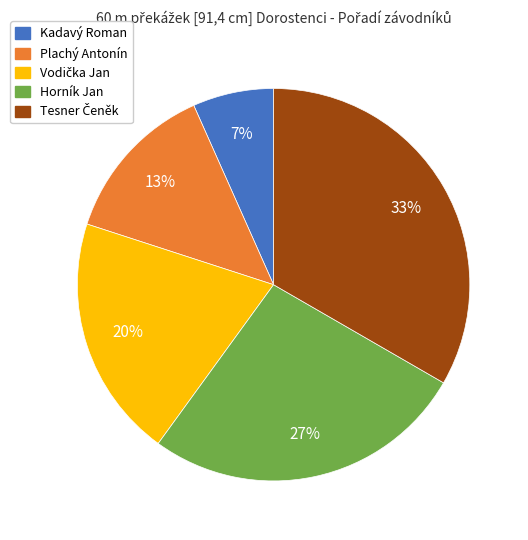

What is the smallest slice in the pie chart?

Kadavý Roman